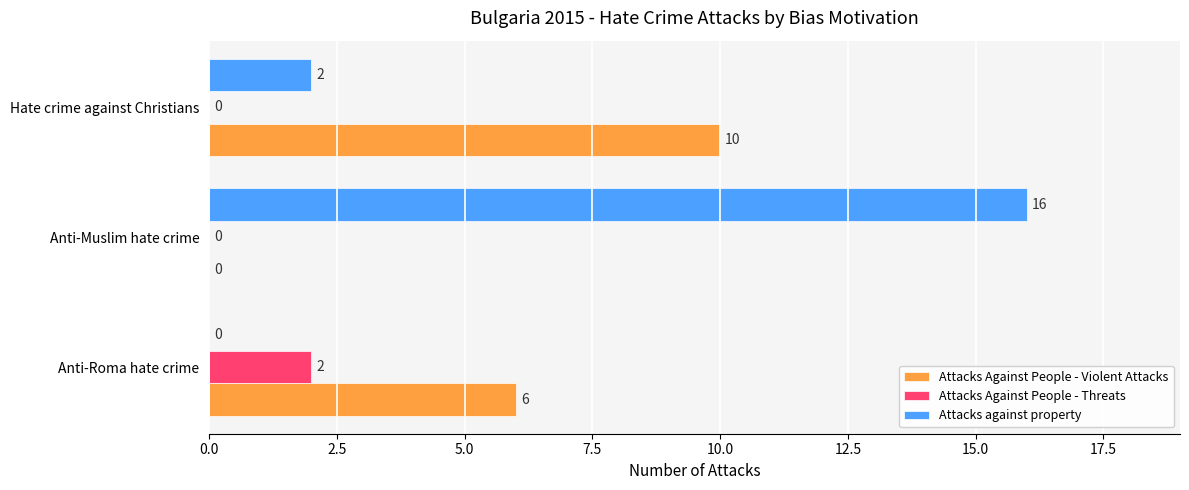

What is the sum of all Attacks Against People - Violent Attacks values?

16